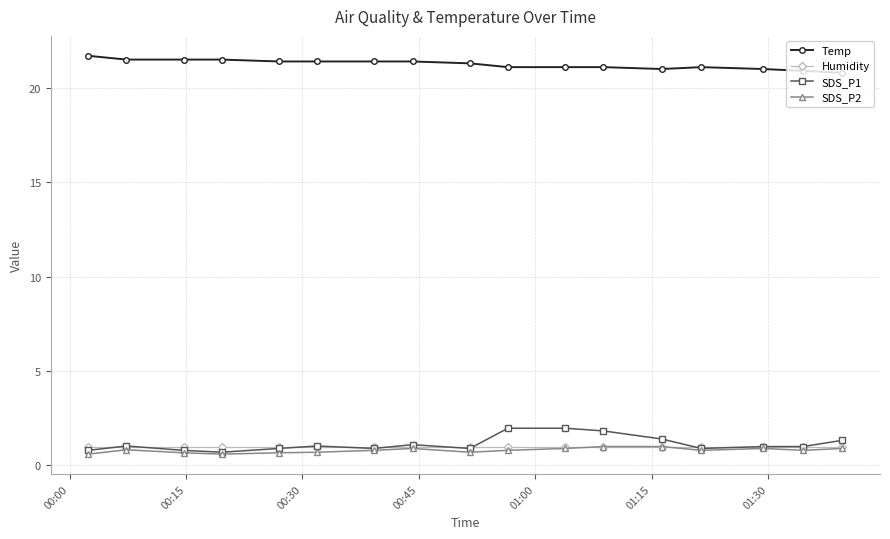

What is the lowest value of the Temp series?

20.8